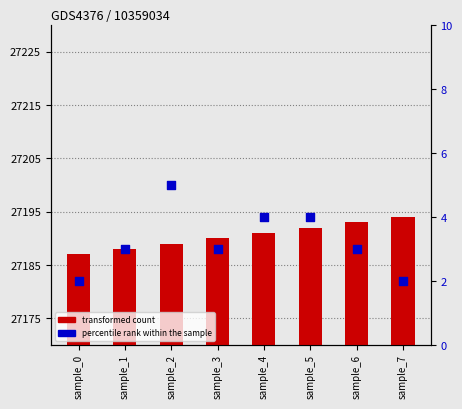

Which series has the largest total across all categories?

transformed count